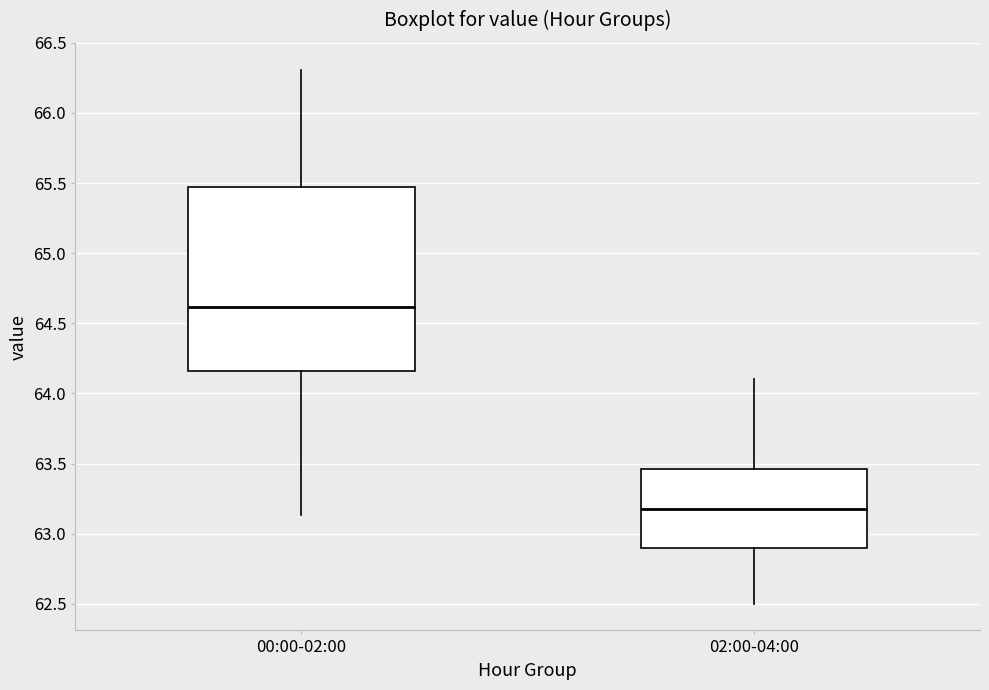

Comparing the boxes themselves (not the whiskers), which one is the tallest?

00:00-02:00